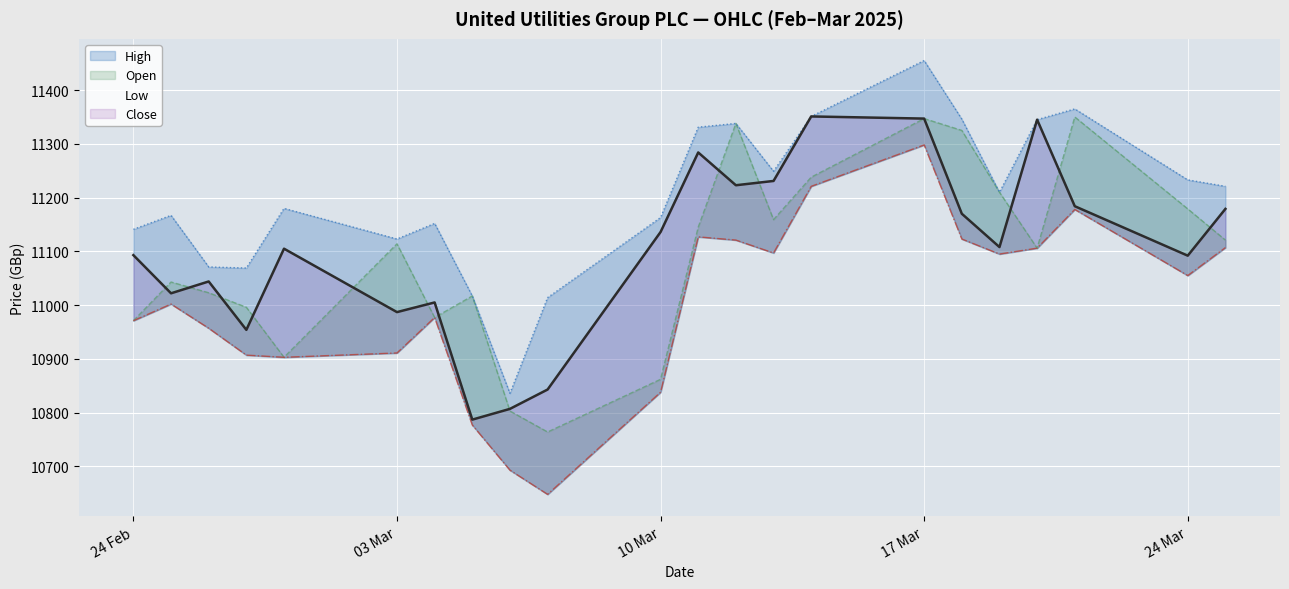

Reading right to left, extract all data points from this chart.

Open: 11121	11179	11350	11106	11210	11325	11347	11238	11159	11338	11145	10862	10764	10803	11017	10977	11114	10903	10996	11023	11043	10971
High: 11221	11233	11365	11345	11210	11346	11455	11351	11249	11338	11331	11163	11014	10836	11017	11152	11123	11180	11069	11071	11167	11141
Low: 11107	11055	11178	11106	11095	11123	11298	11221	11097	11121	11127	10838	10648	10693	10777	10977	10911	10903	10907	10957	11002	10971
Close: 11179	11092	11184	11345	11108	11170	11347	11351	11231	11223	11284	11136	10843	10807	10787	11005	10987	11105	10954	11044	11022	11093